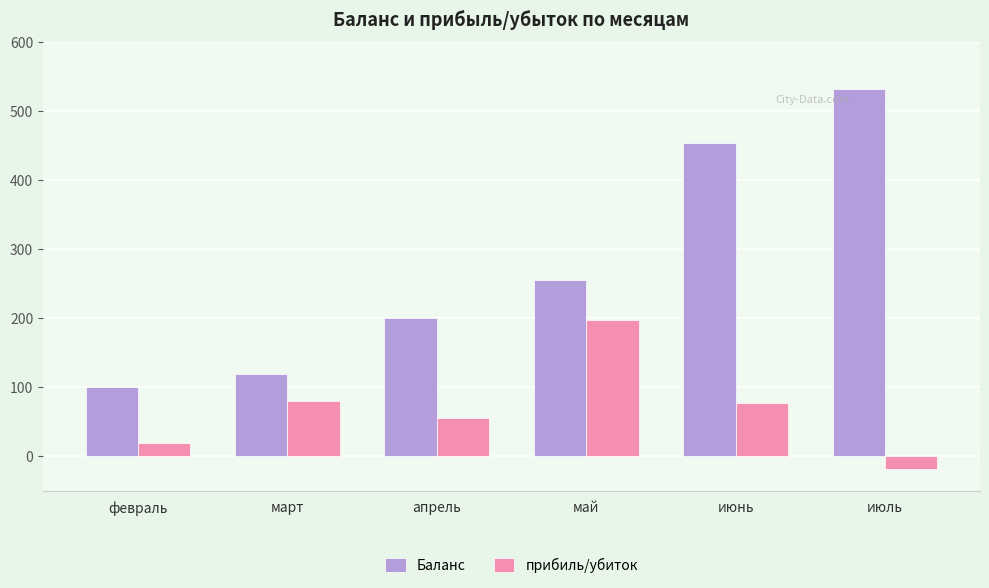

What is the spread (max minus min) of values at апрель?

144